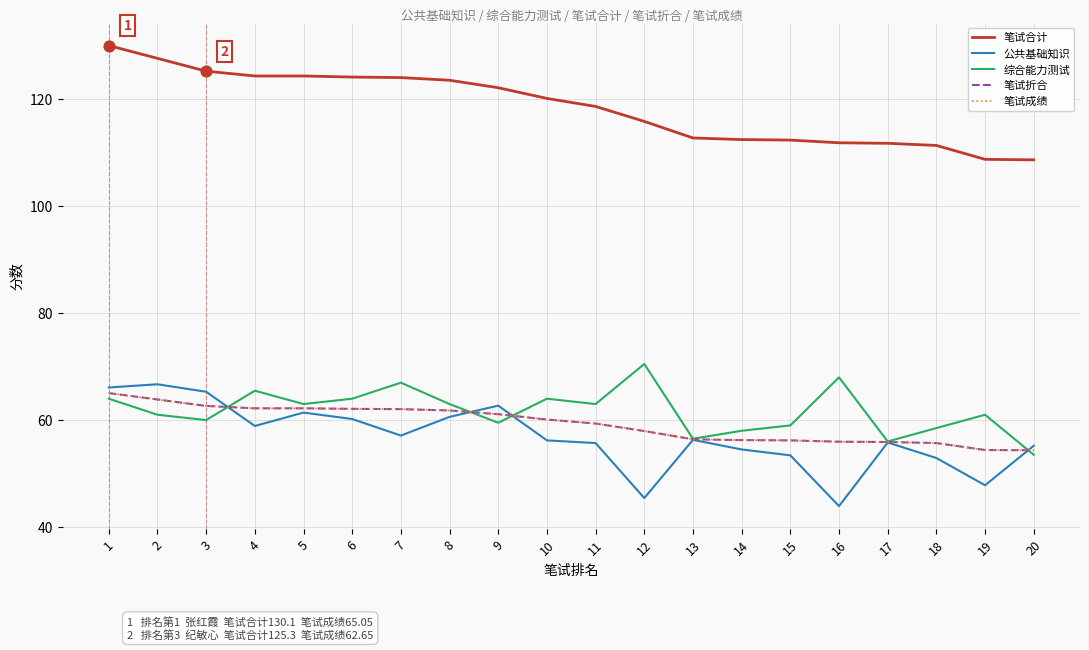

Does the chart have visible grid lines?

Yes